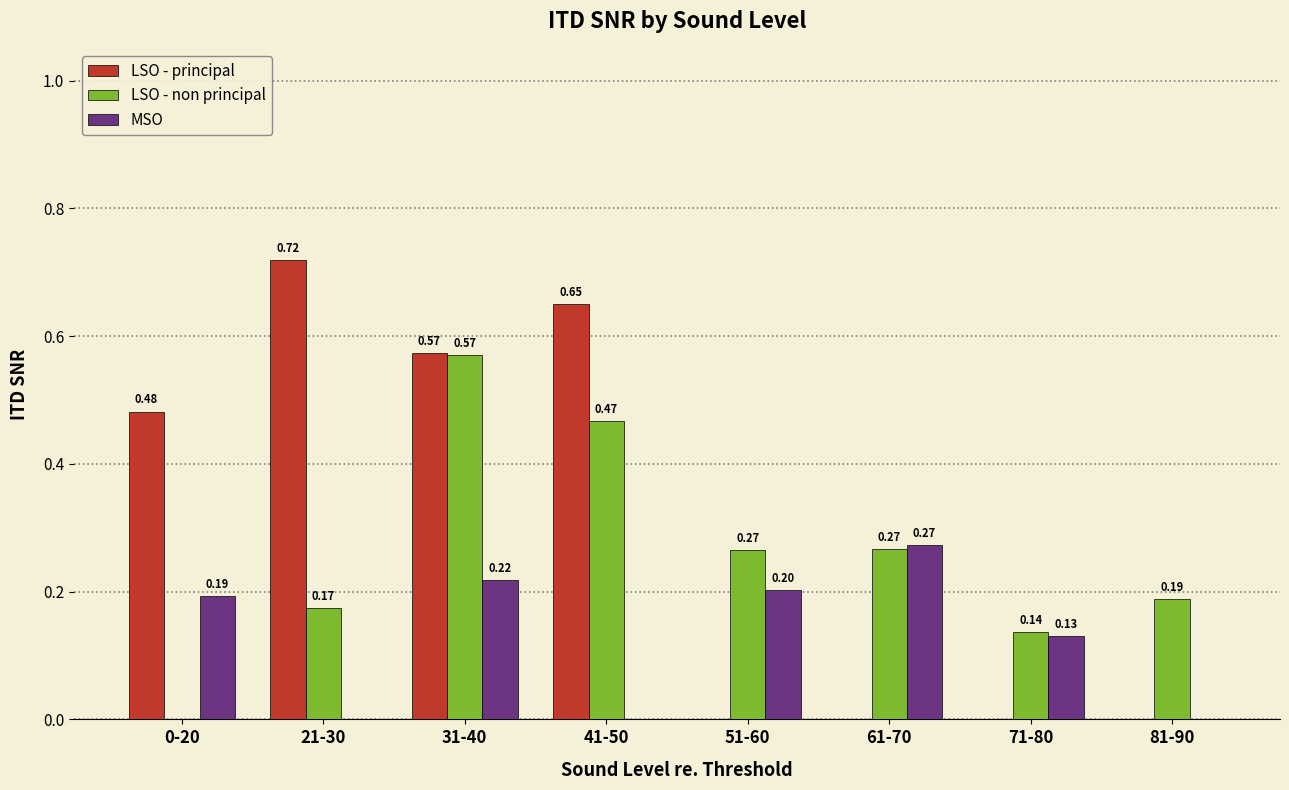

What is the sum of all MSO values?

1.0